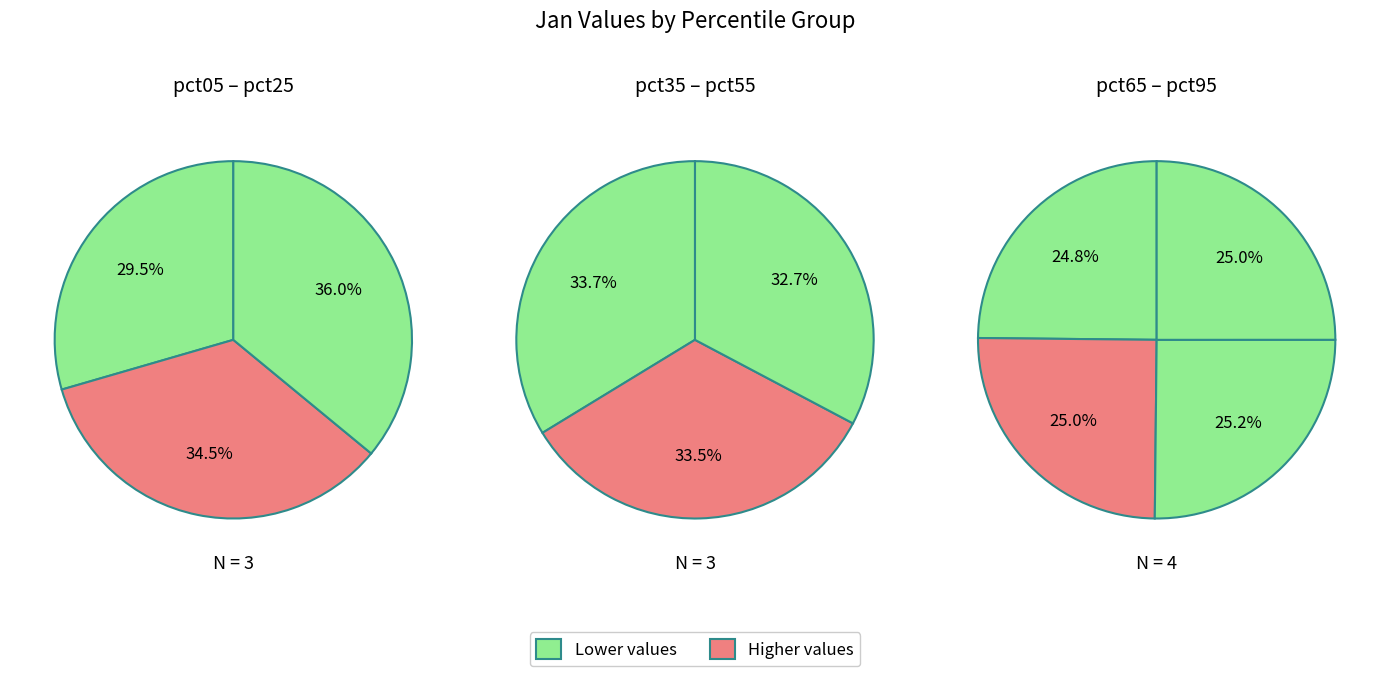

Is it true that 2 is 25% of the pie?

False